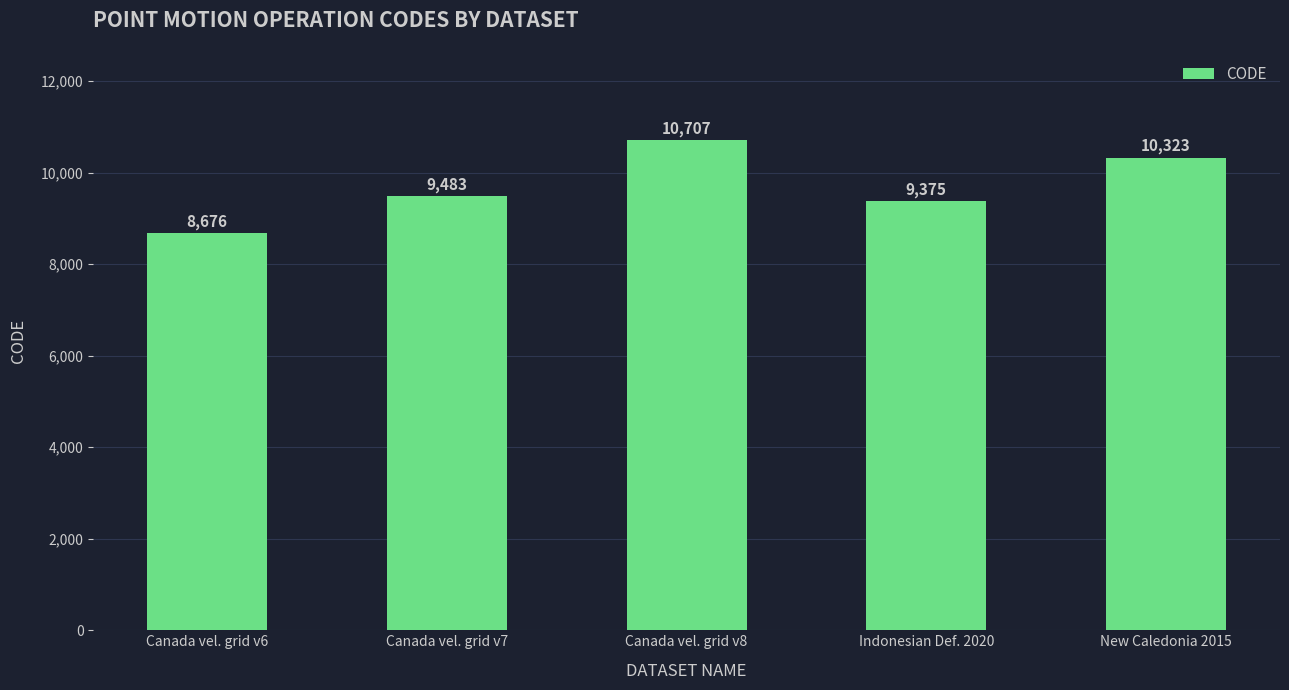

Where is the data nearest to the value 9691?

Canada vel. grid v7